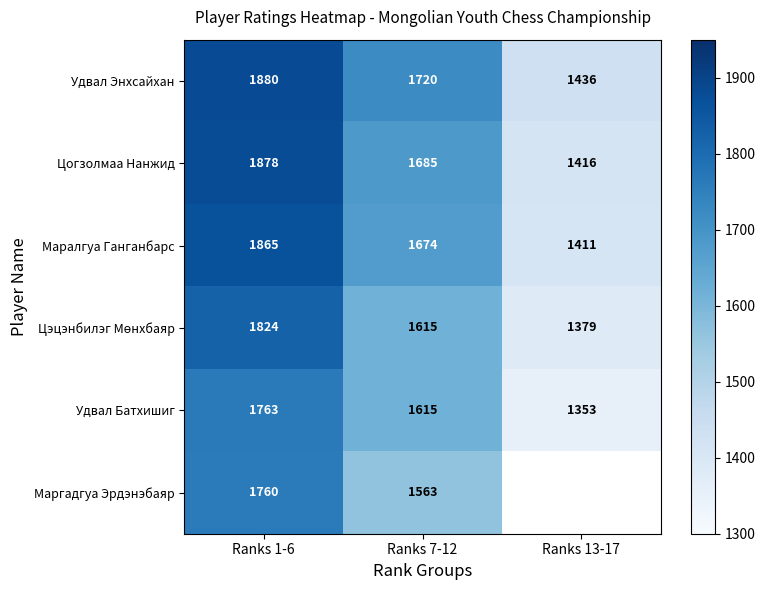

True or false: Маргадгуа Эрдэнэбаяр has a value of 1045.9 at Ranks 7-12.

False